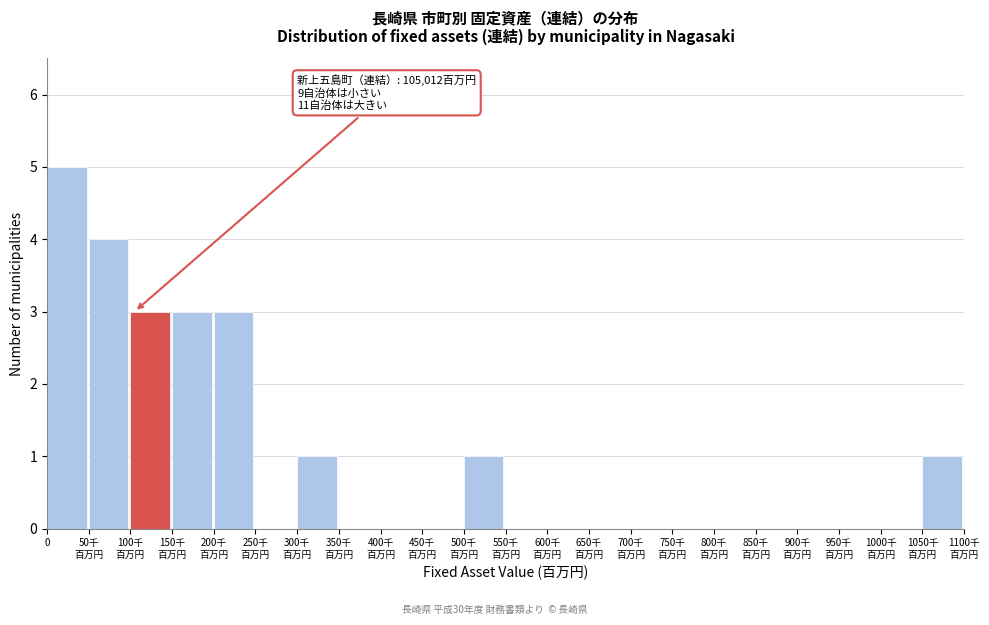

What is the greatest value displayed?

5